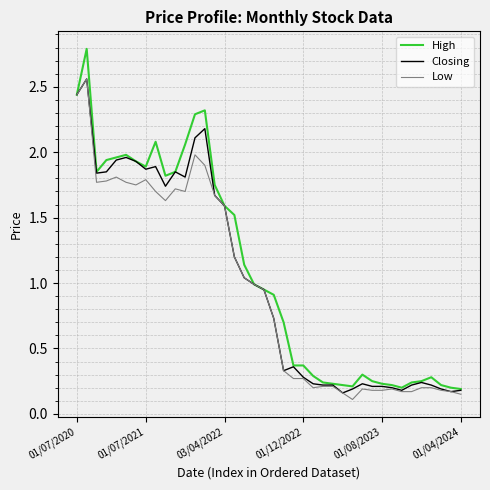

What is the greatest value displayed?

2.8